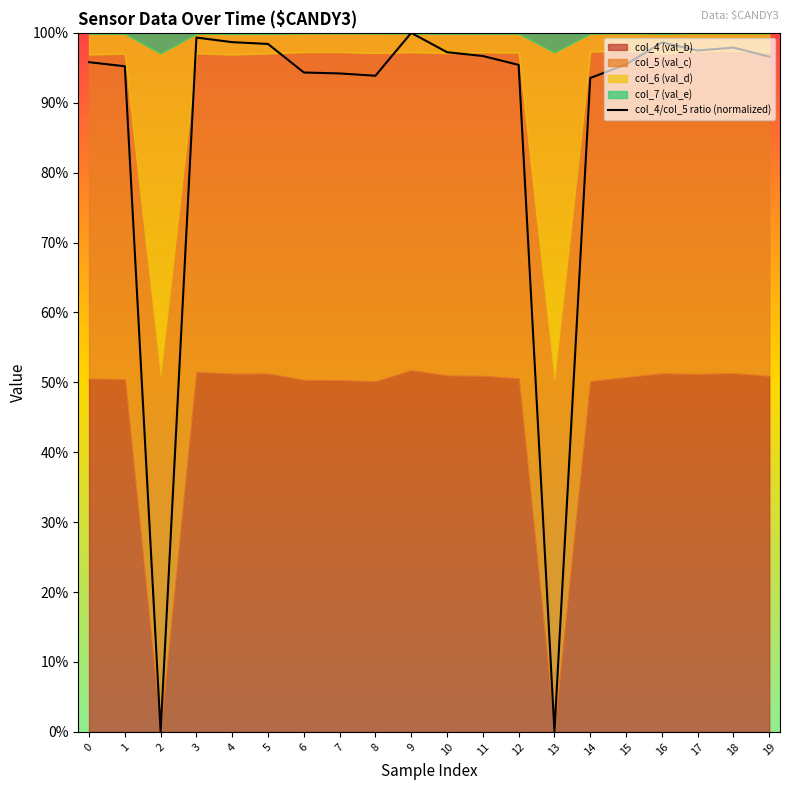

The chart shows a value of 1.3 at 6. True or false?

False